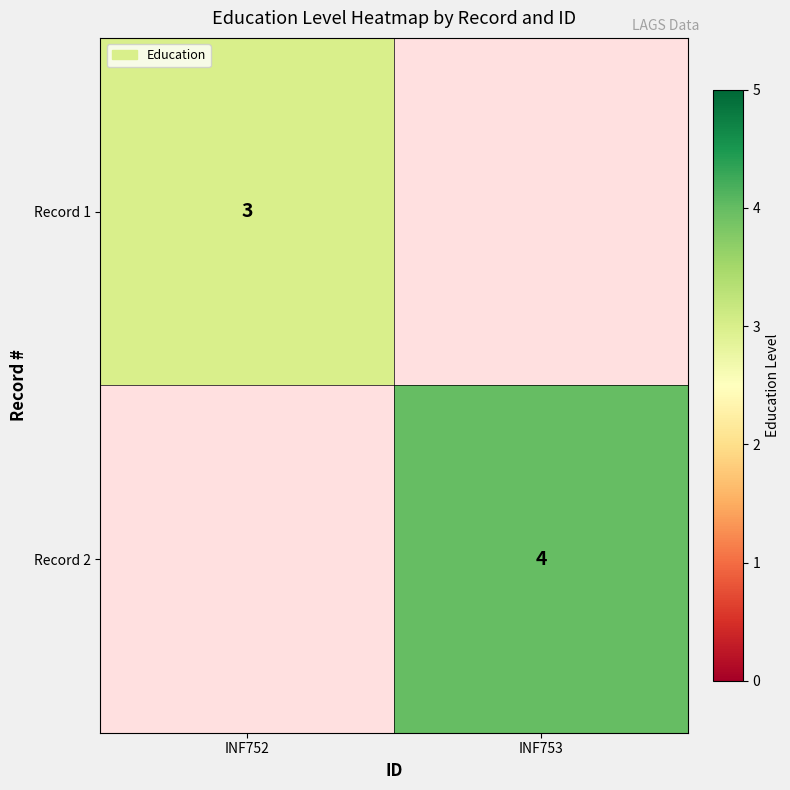

The value of Record 1 at INF752 is 2. True or false?

False